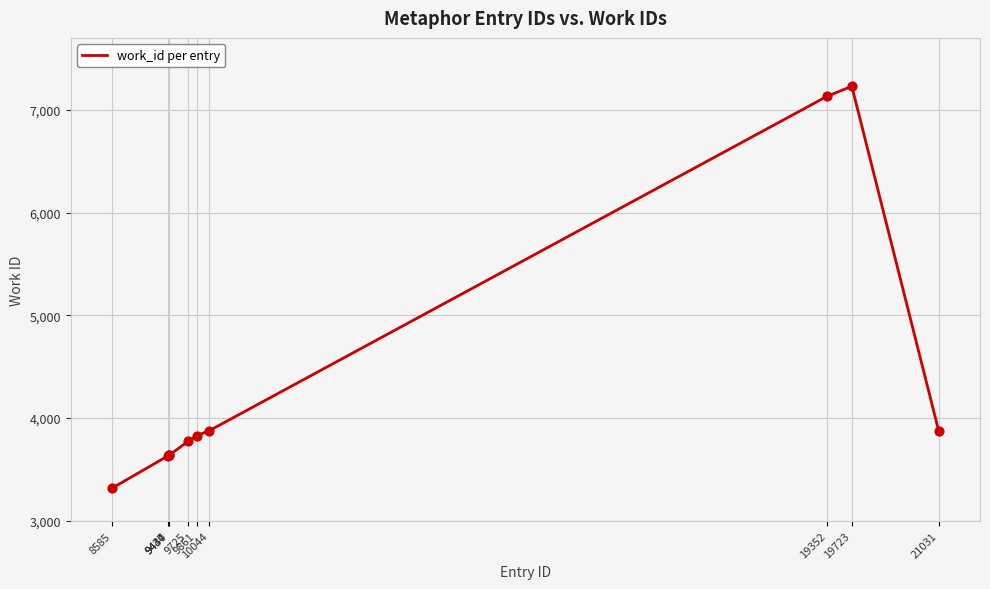

What is the change in value from 9440 to 10044?

+240